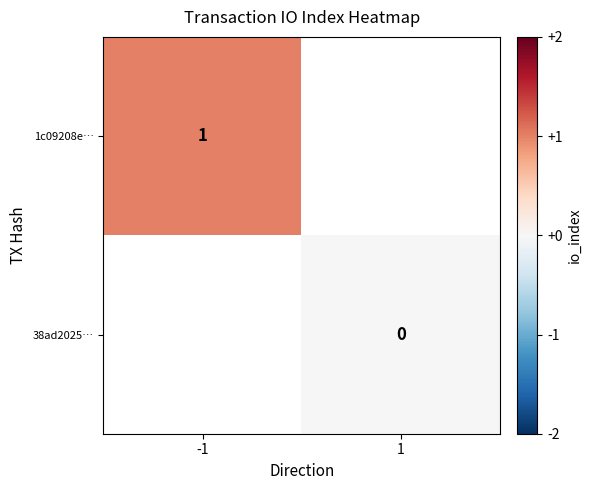

Which has a higher value, -1 or 1?

1